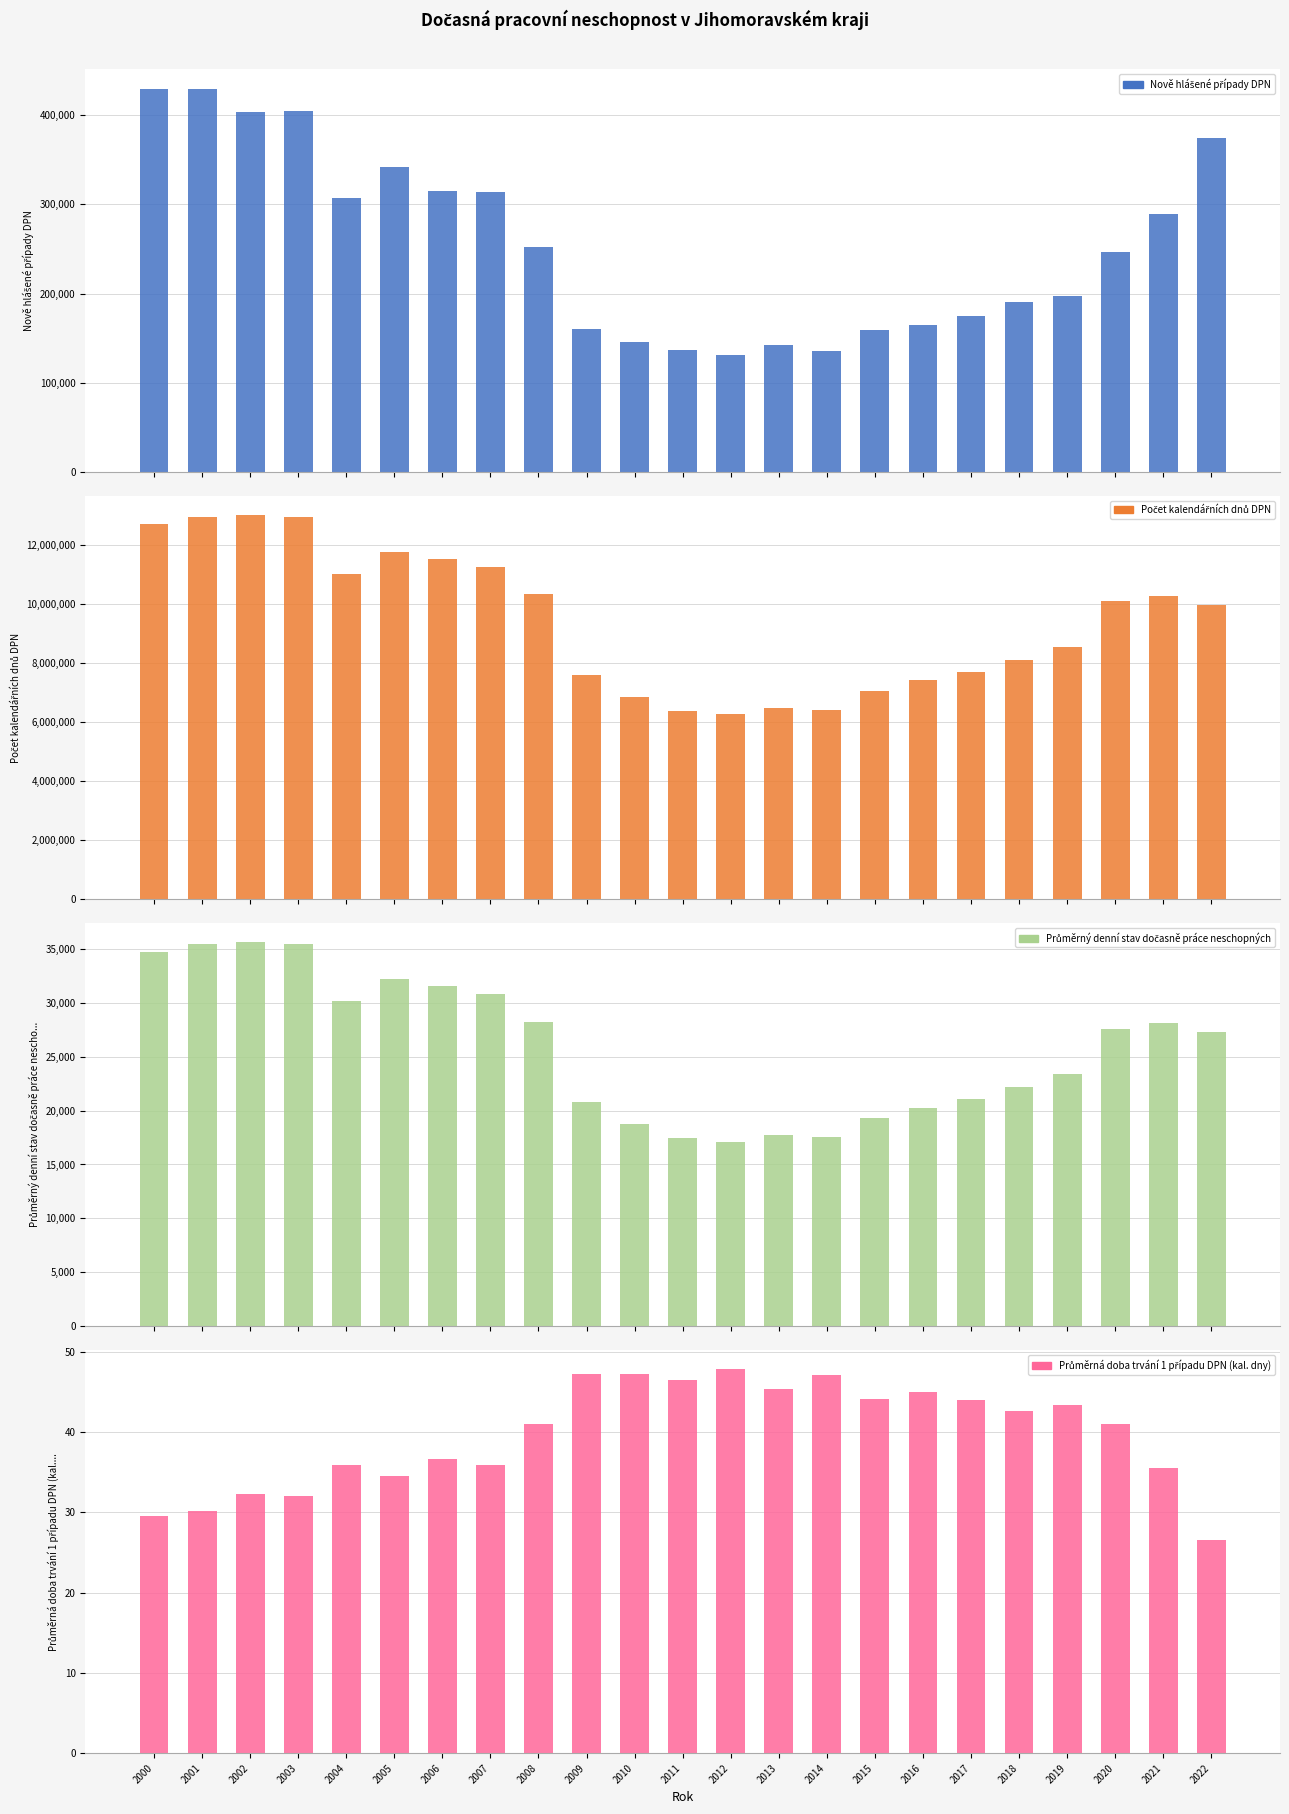

What is the value of the Nově hlášené případy DPN bar at the 3rd from the left?

403084.0